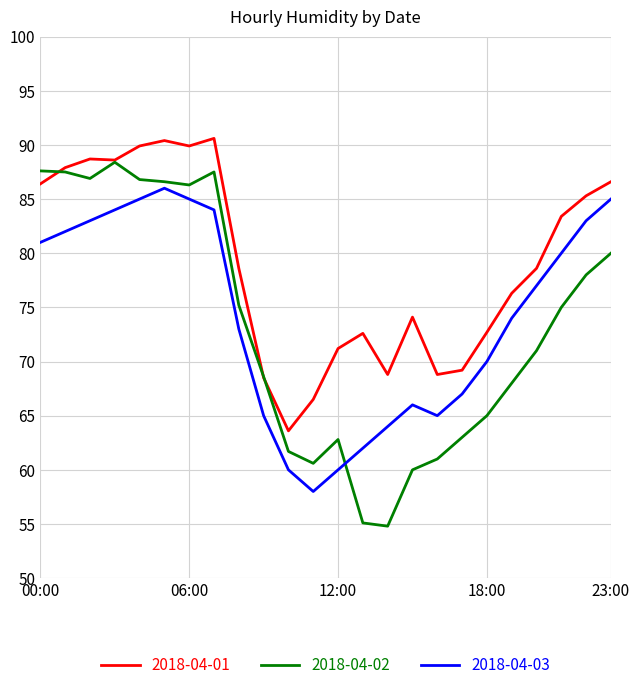

True or false: 2018-04-03 and 2018-04-01 intersect in this chart.

False